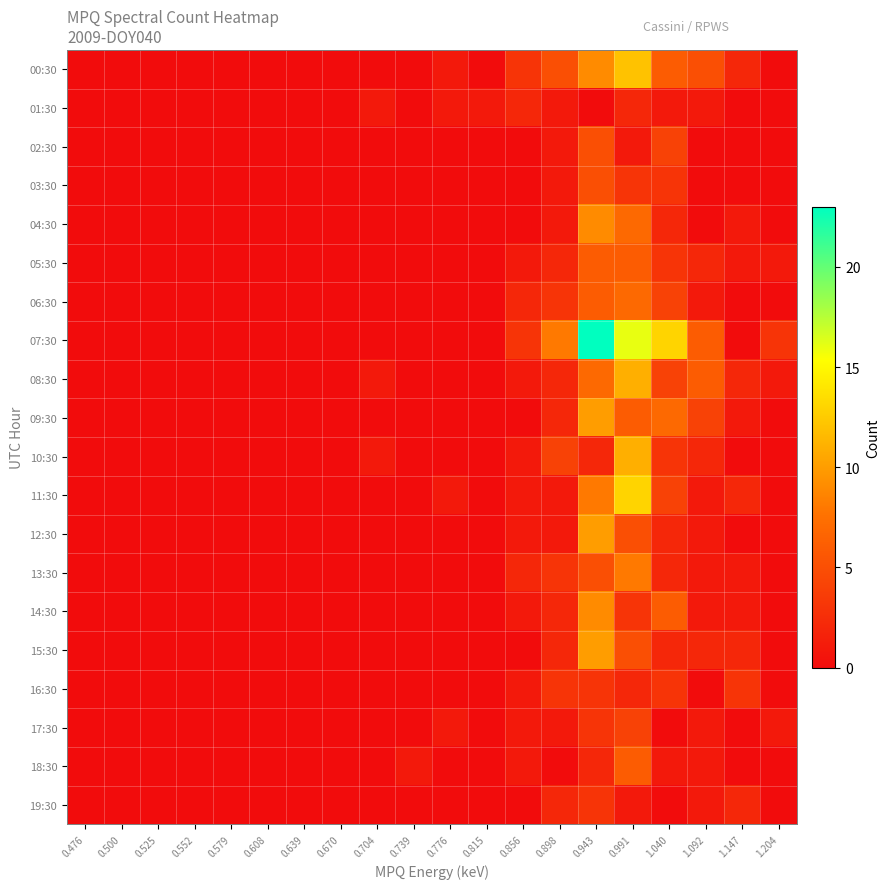

How many data points does each series have?

20